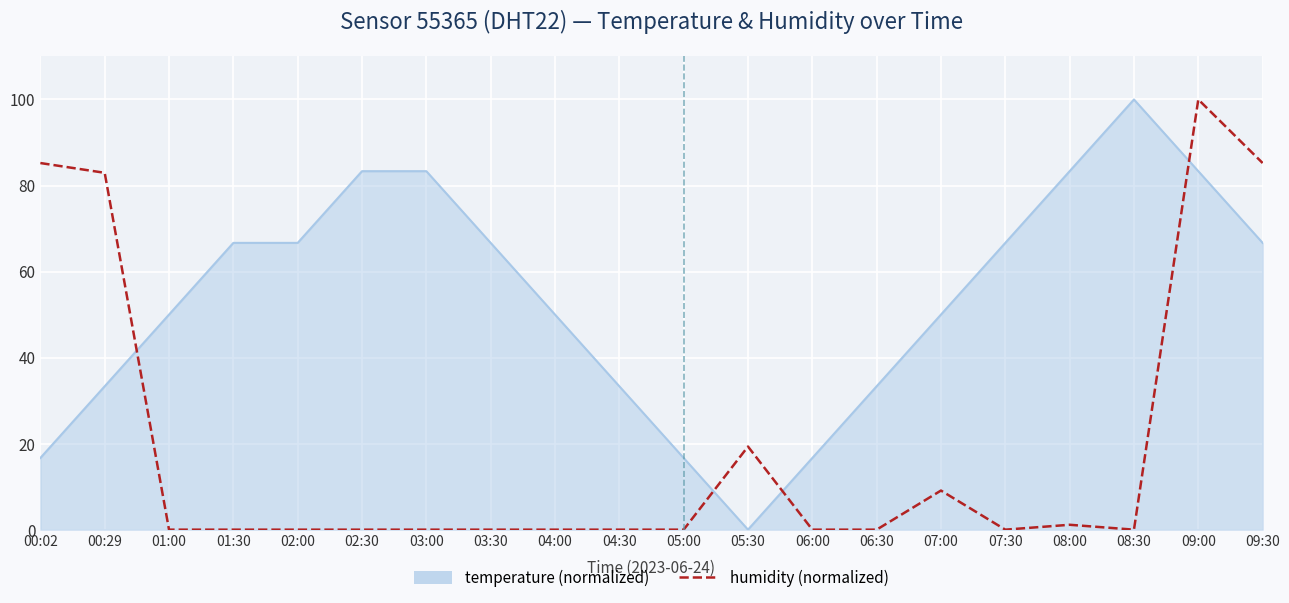

What is the difference between the highest and lowest values at 05:00?

16.7